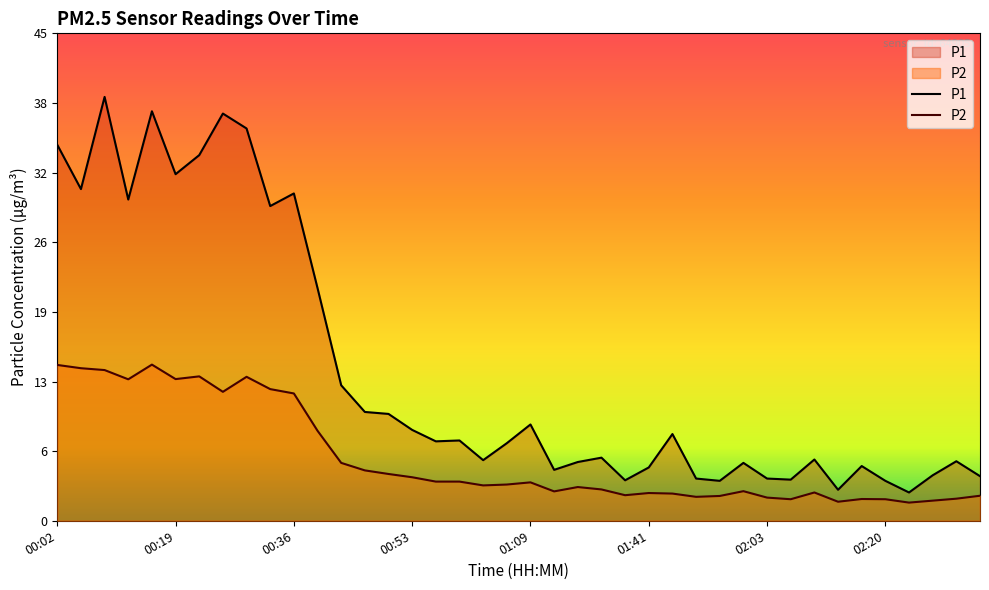

What position from the left is 00:36?

11